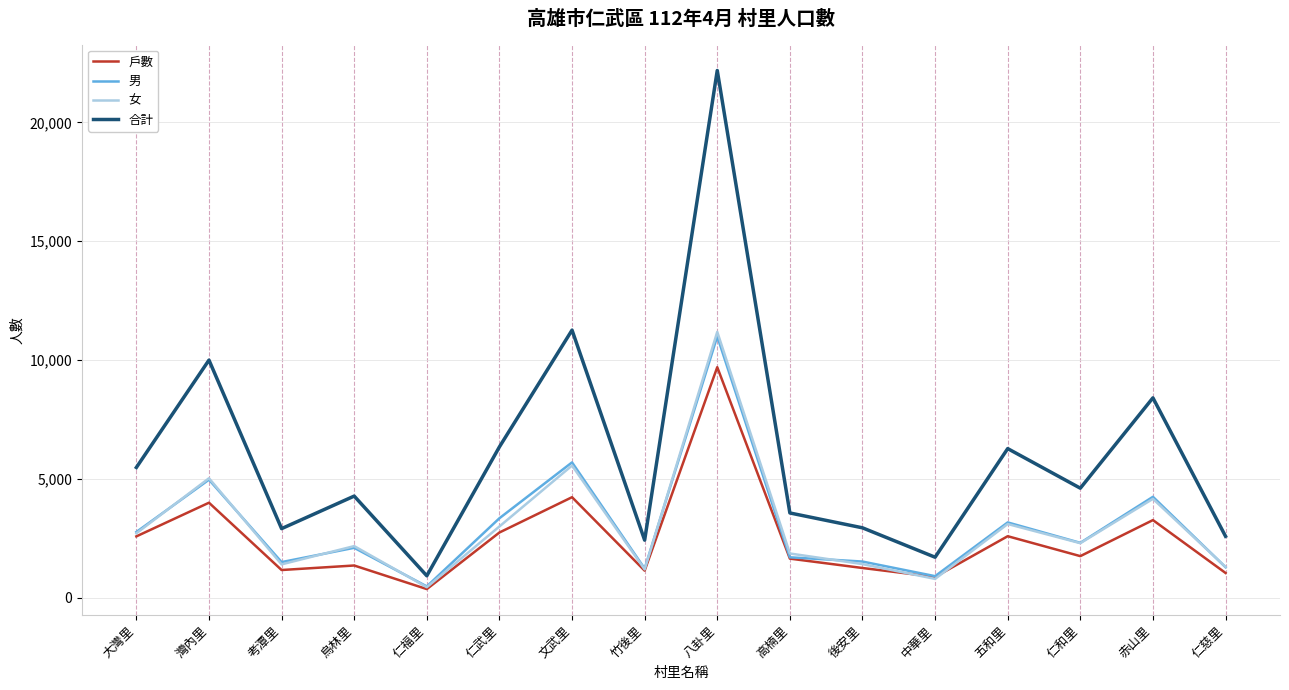

Which series changed the most between 後安里 and 五和里?

合計